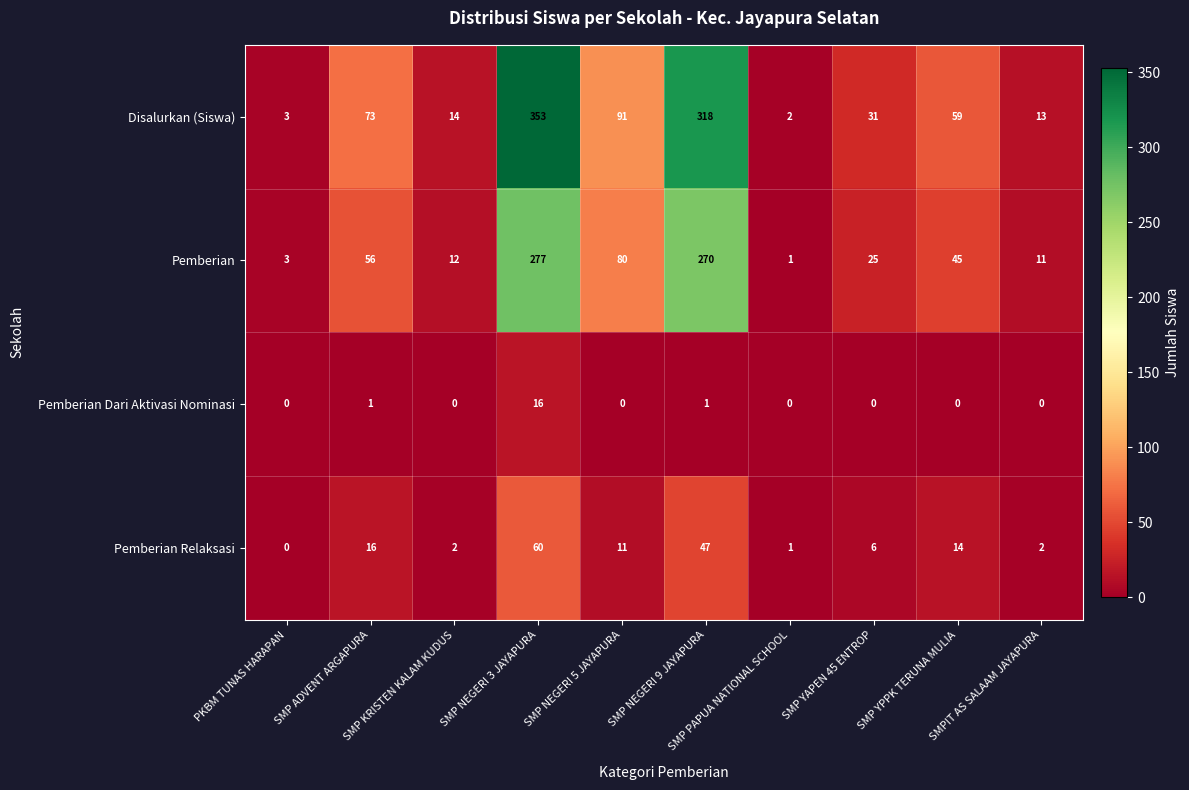

At which category is the sum across all series the highest?

SMP NEGERI 3 JAYAPURA